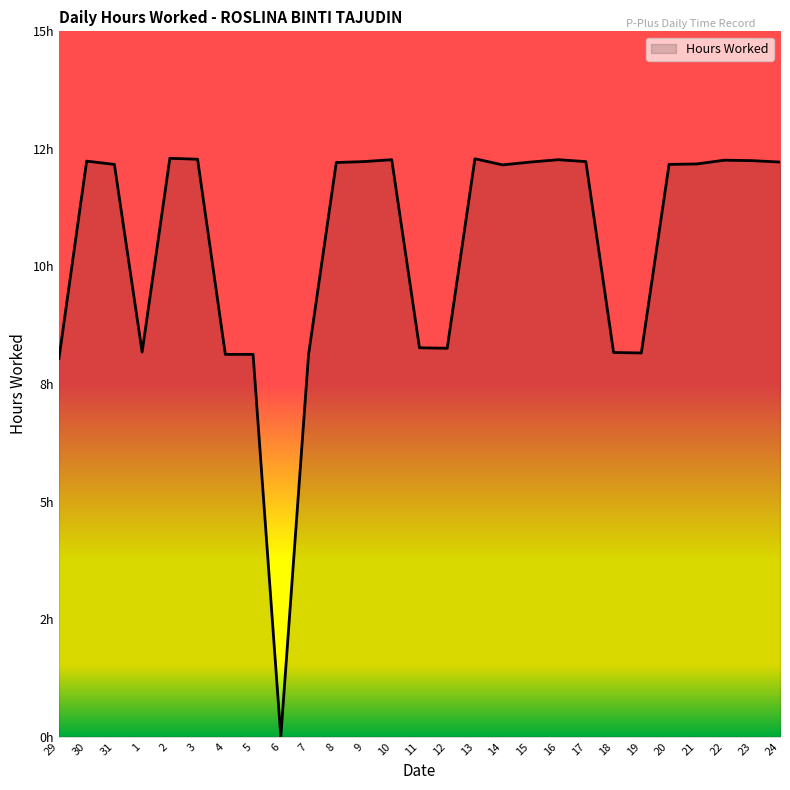

Does the chart have visible grid lines?

No